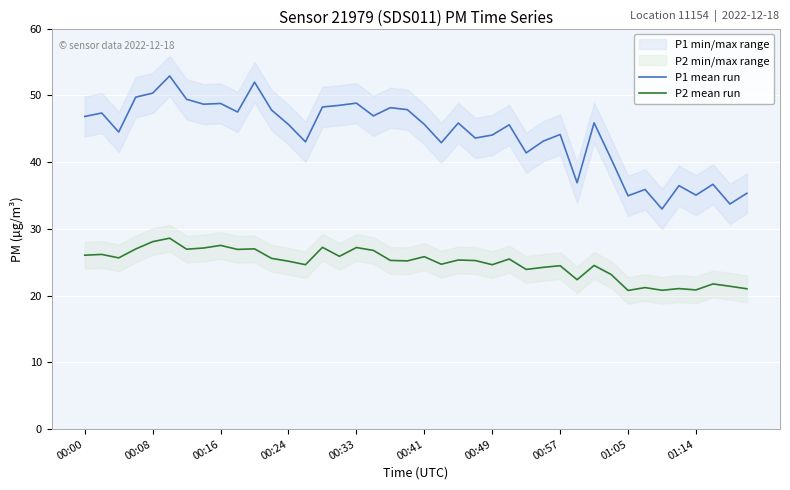

What is the difference between the maximum and minimum values in the P1 mean run series?

19.9